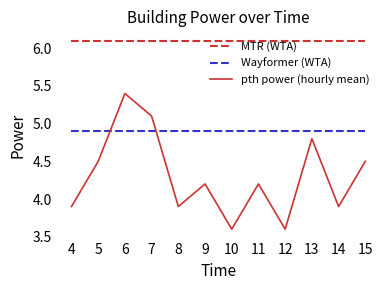

List the series in order of their peak value, lowest first.

Wayformer (WTA), pth power (hourly mean), MTR (WTA)